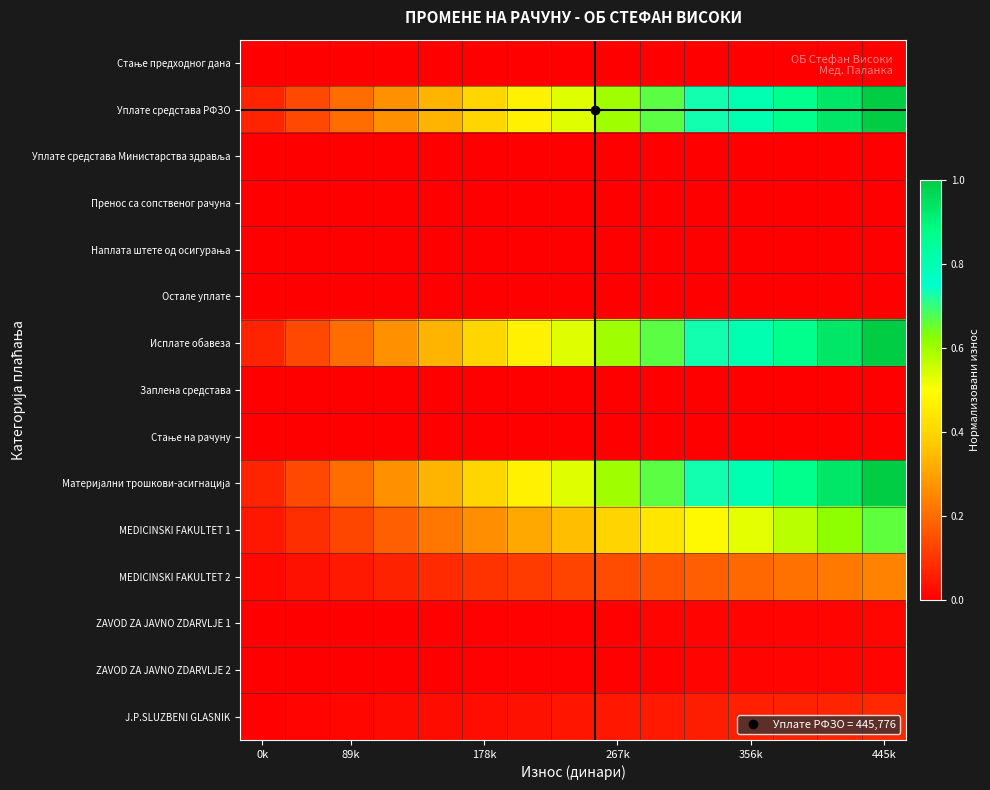

What is the greatest value displayed?

1.0